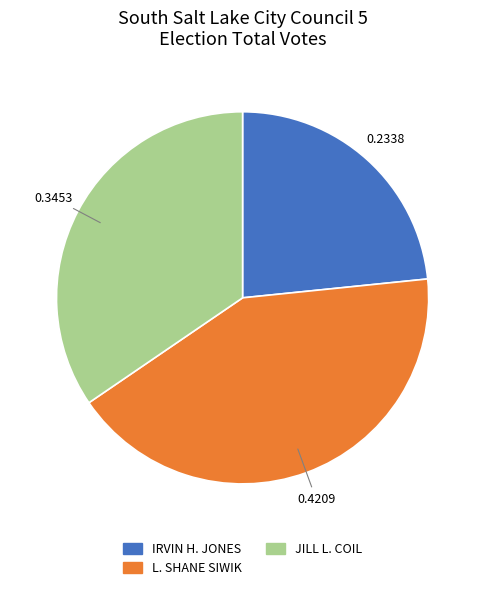

The IRVIN H. JONES slice represents 13% of the pie. True or false?

False